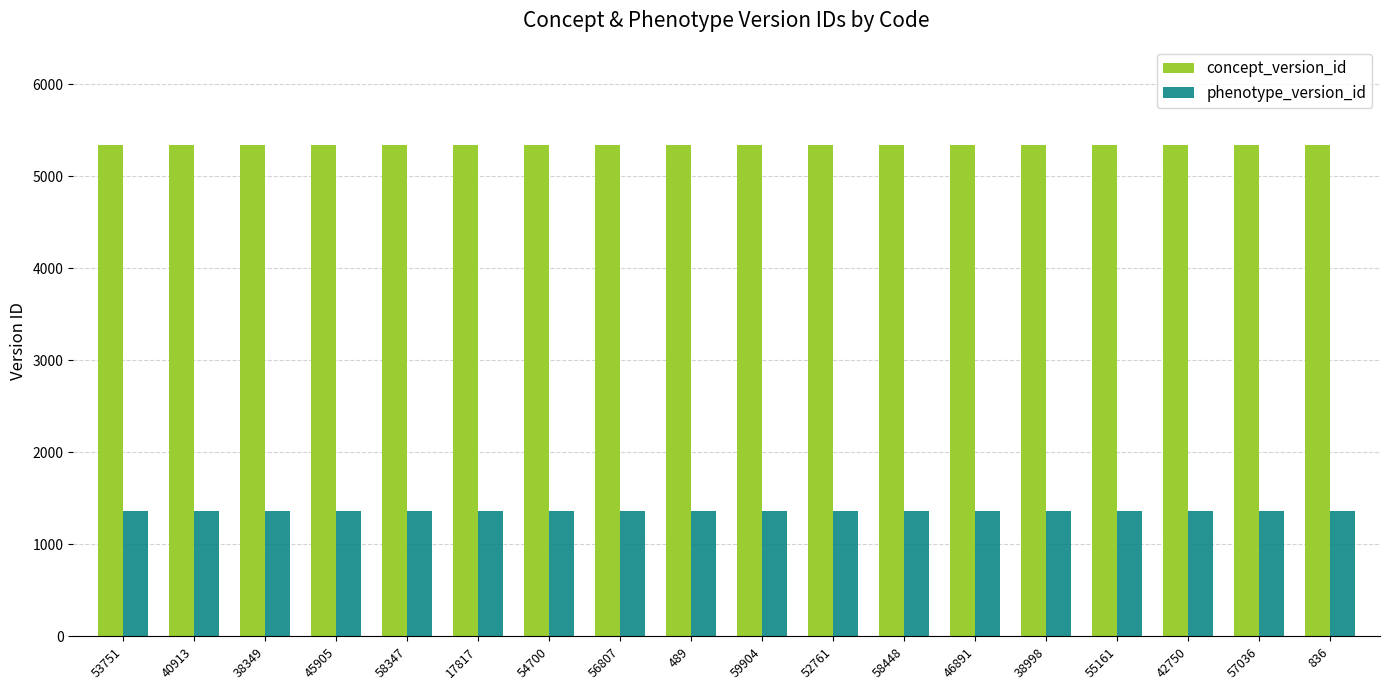

Rank the series by their average value, from lowest to highest.

phenotype_version_id, concept_version_id